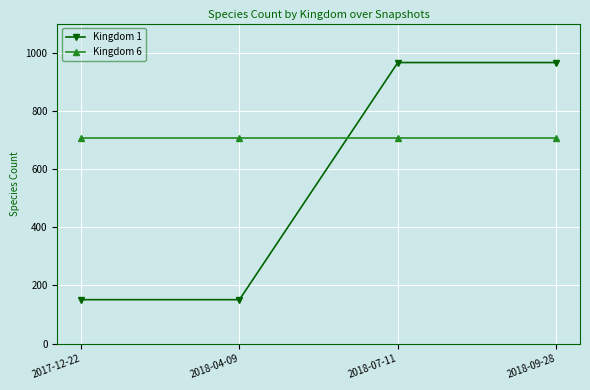

List the series in order of their overall mean, lowest first.

Kingdom 1, Kingdom 6